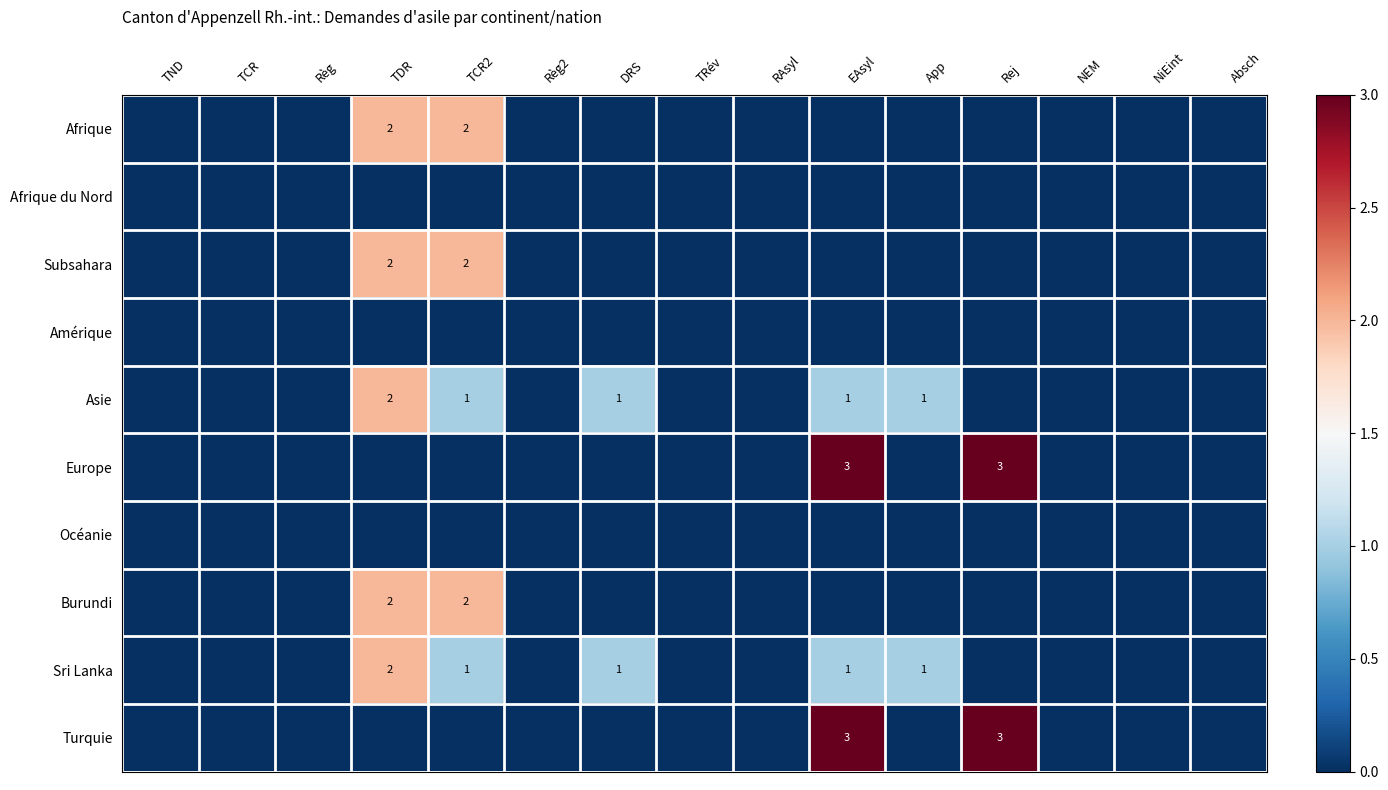

The Asie series shows 2 at TDR. True or false?

True